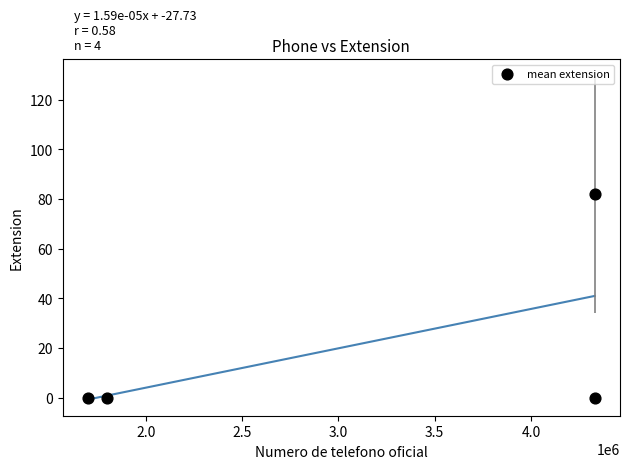

What is the range of X values (max minus min)?

2631580.0